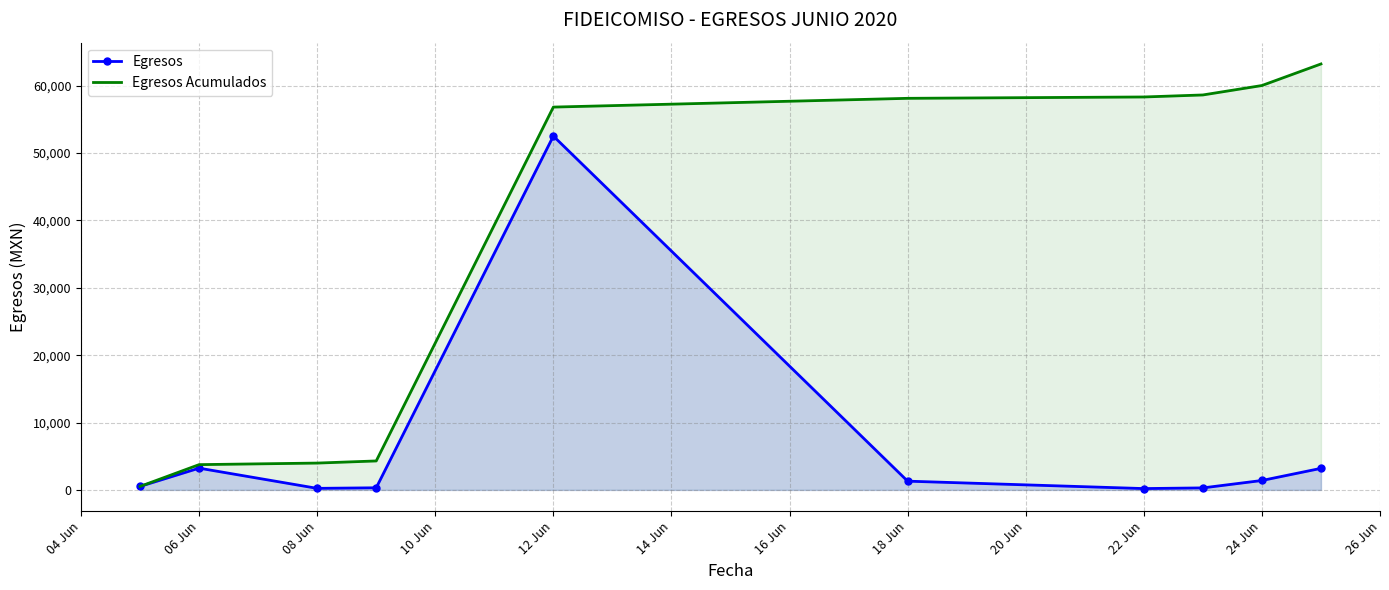

Rank the series by their average value, from highest to lowest.

Egresos Acumulados, Egresos